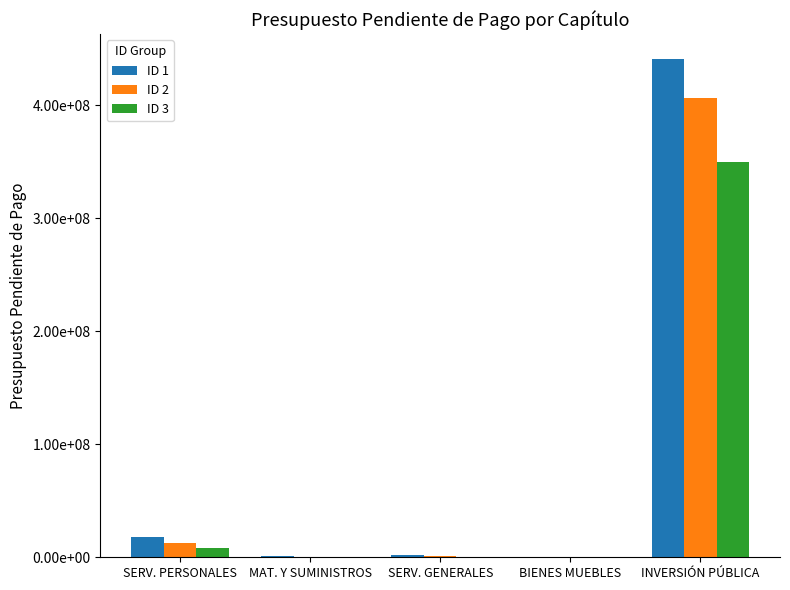

What is the total value across all series at MAT. Y SUMINISTROS?

1820209.8